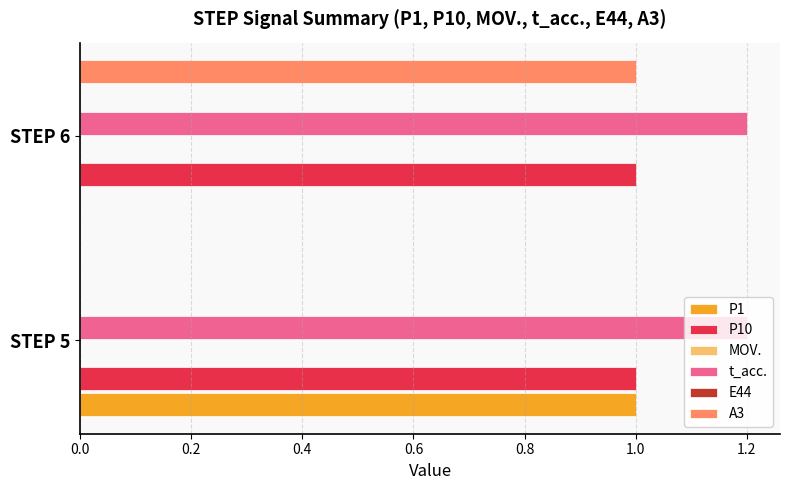

Is the value of E44 at 0.0 greater than the value of P10 at 0.0?

No